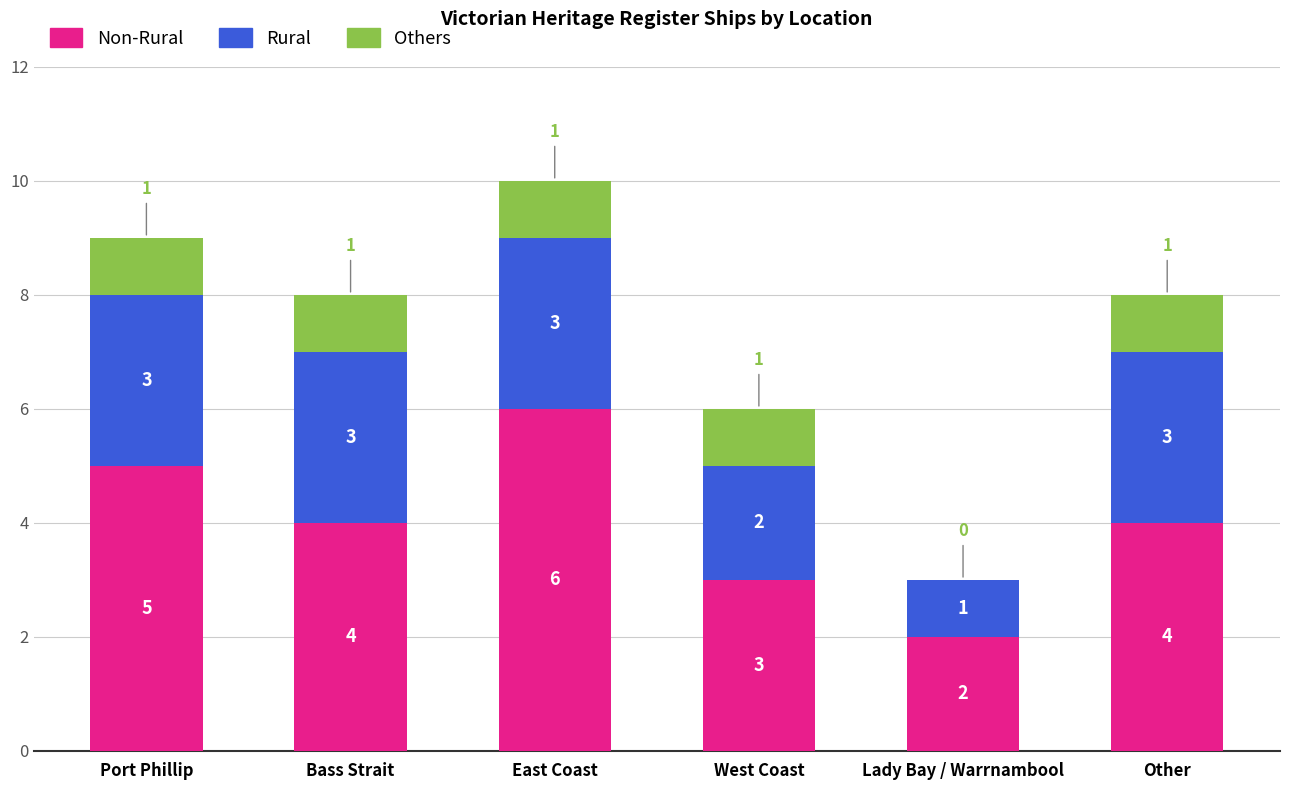

What is the total value across all series at West Coast?

6